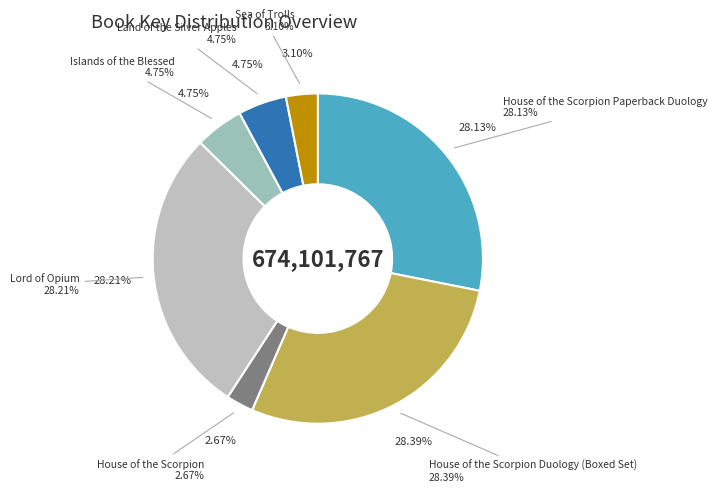

To the nearest percent, what portion does Sea of Trolls represent?

3%